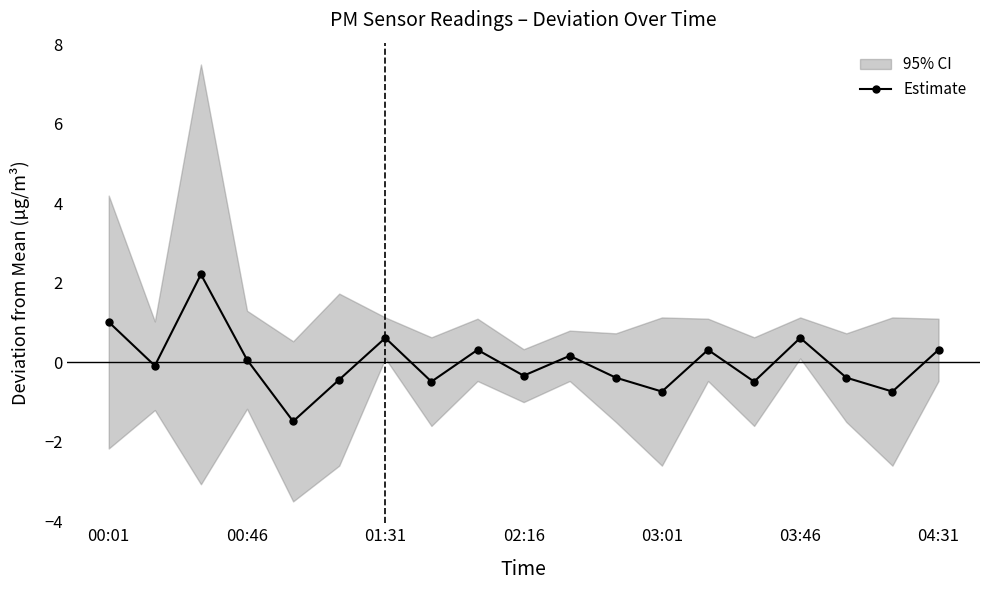

How many points are higher than both their immediate neighbors (excluding endpoints)?

6